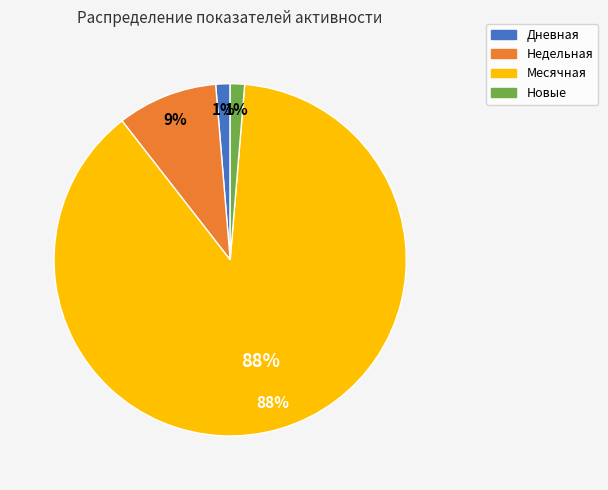

True or false: Новые accounts for 11% of the total.

False